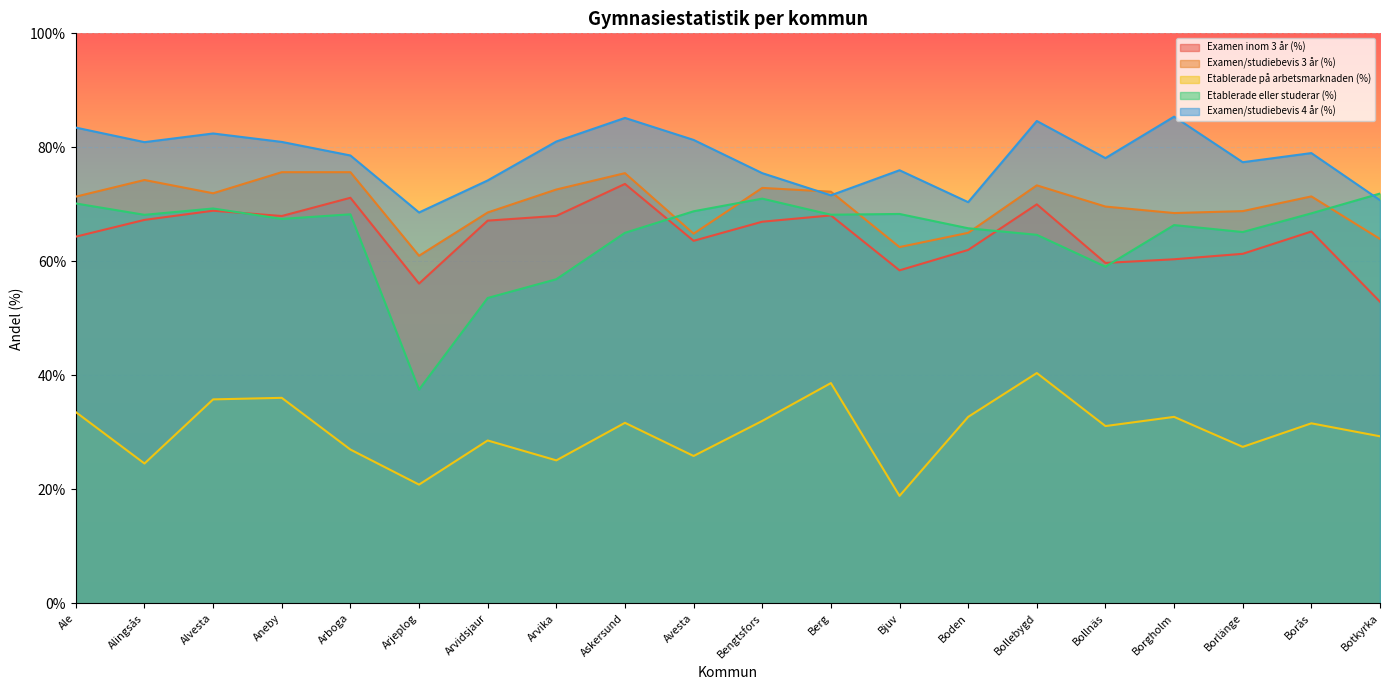

After their last crossing, which series has the higher values: Examen/studiebevis 3 år (%) or Examen/studiebevis 4 år (%)?

Examen/studiebevis 4 år (%)